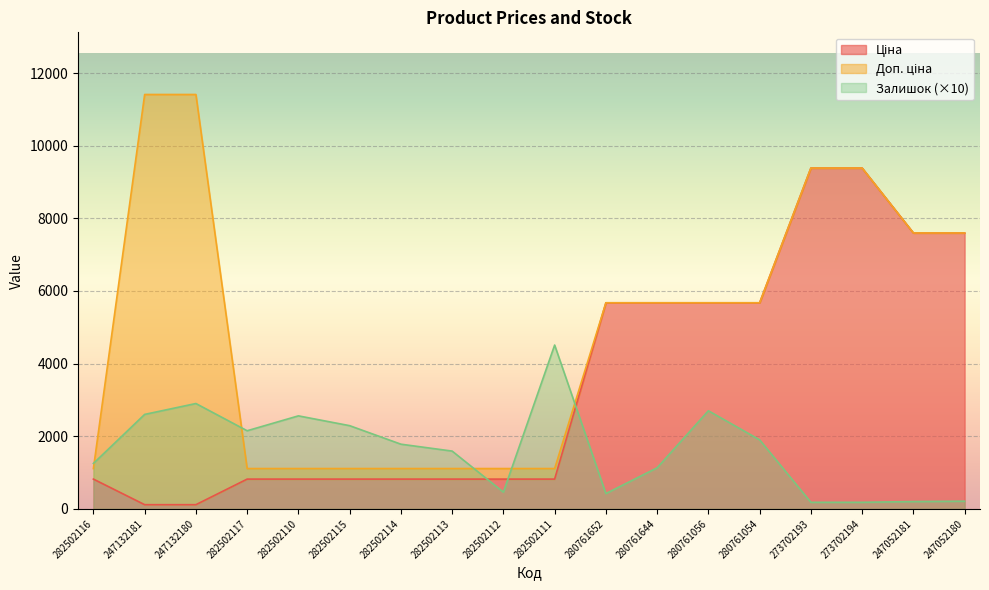

How many data points in Залишок are above 1780?

8